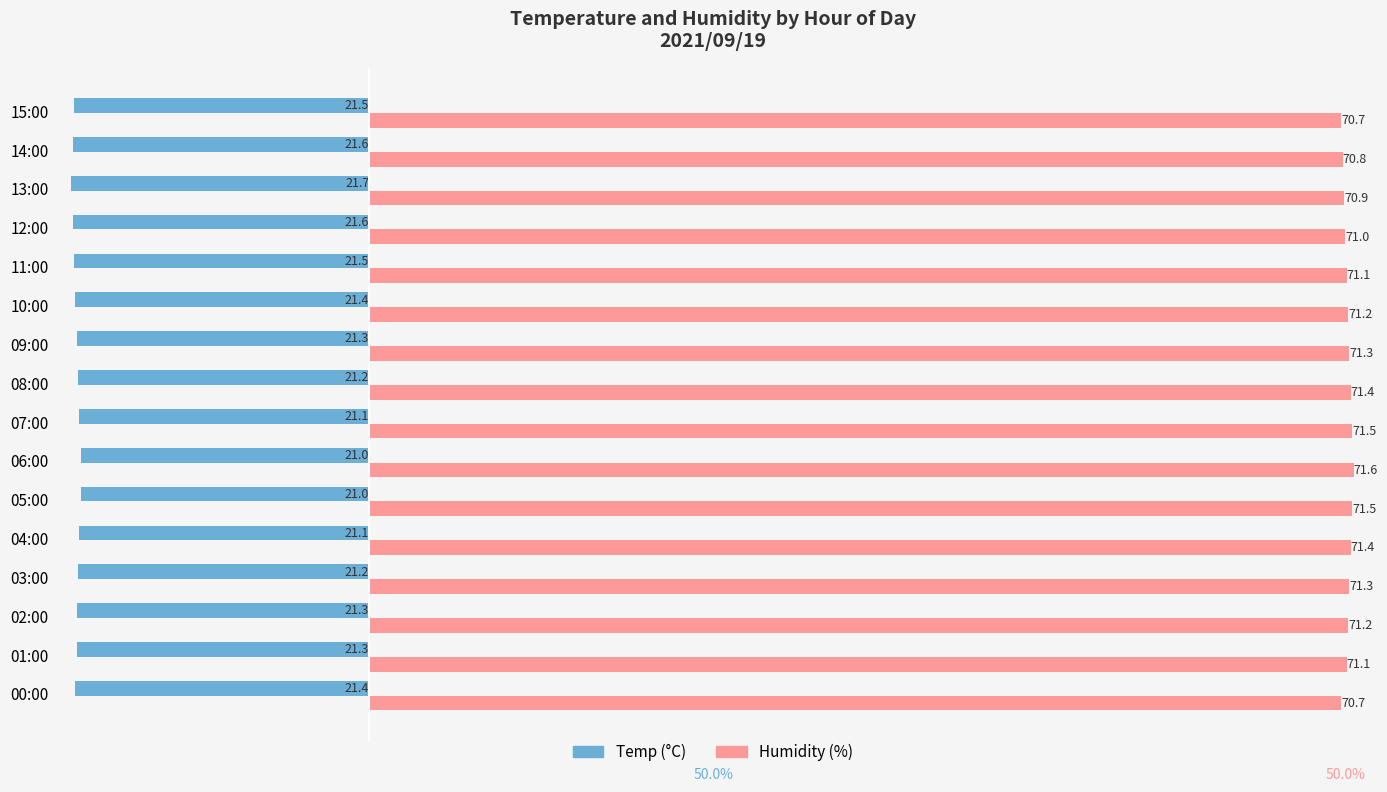

What is the total value across all series at 10:00?

49.8